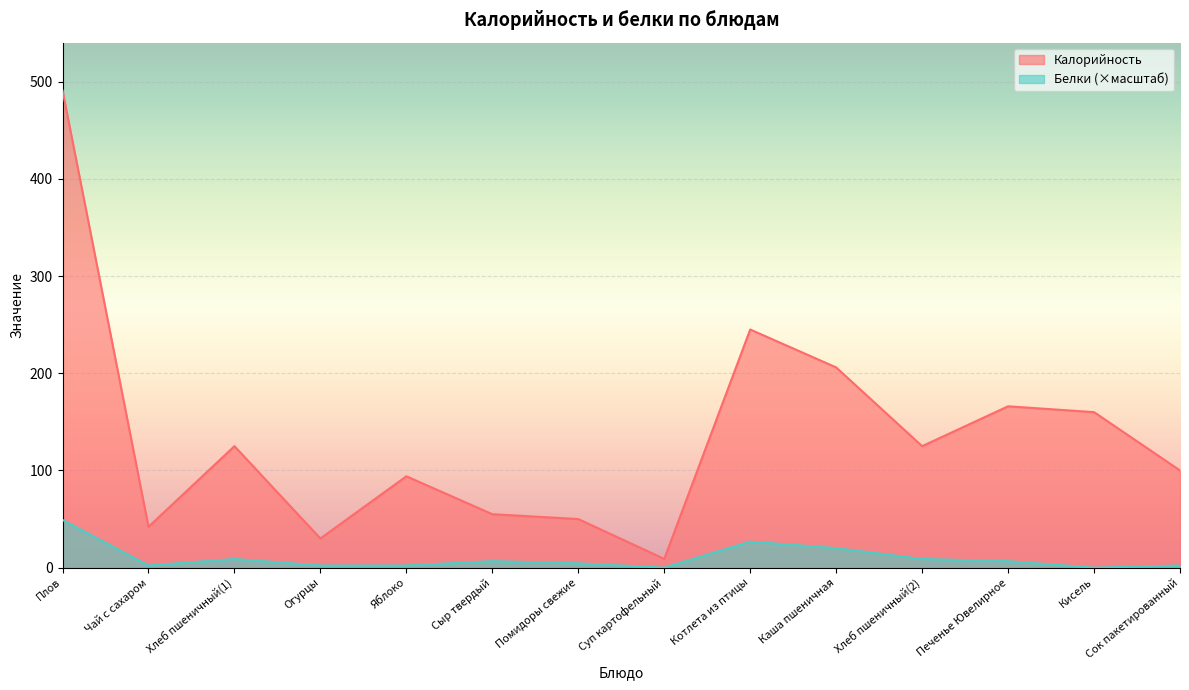

Which series has the largest total across all categories?

Калорийность